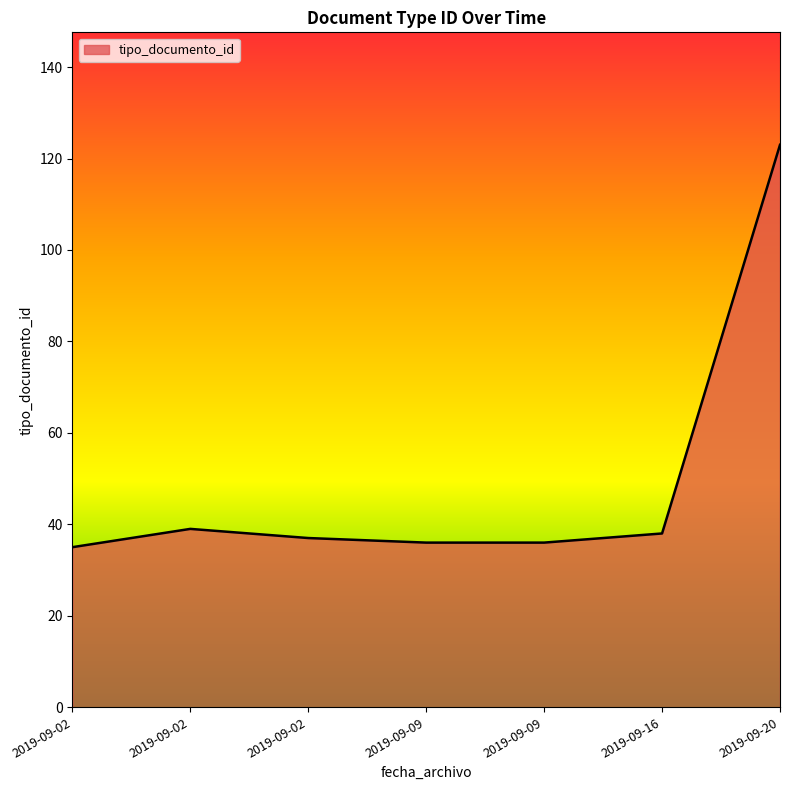

What is the minimum value shown in the chart?

35